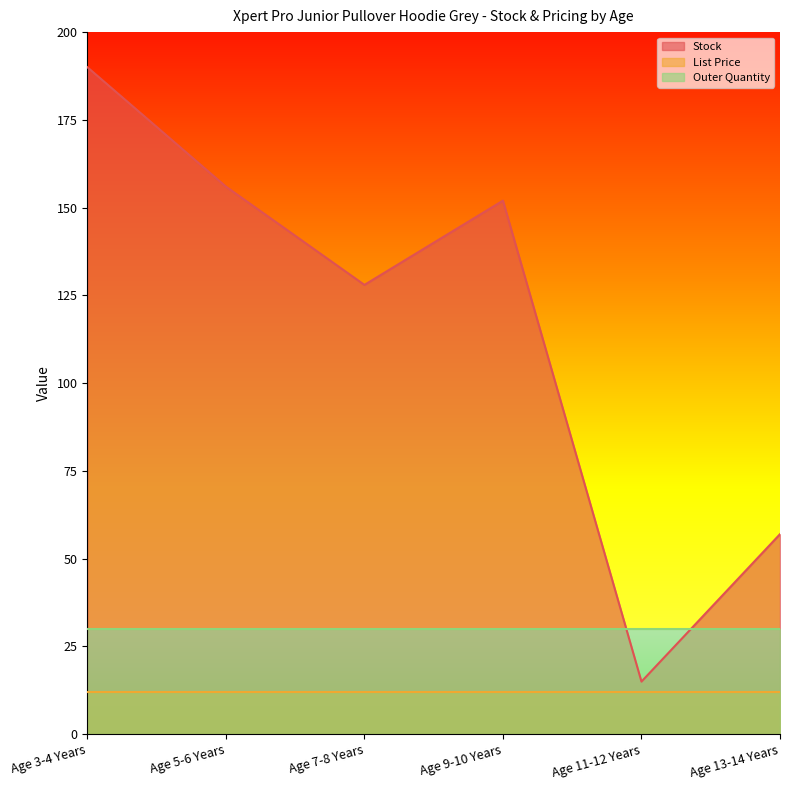

What are all the series names shown in the legend?

Stock, List Price, Outer Quantity